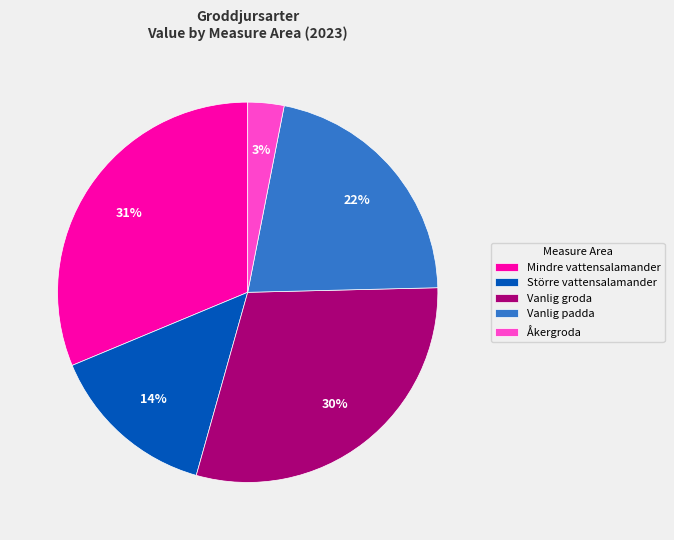

To the nearest percent, what portion does Mindre vattensalamander represent?

31%